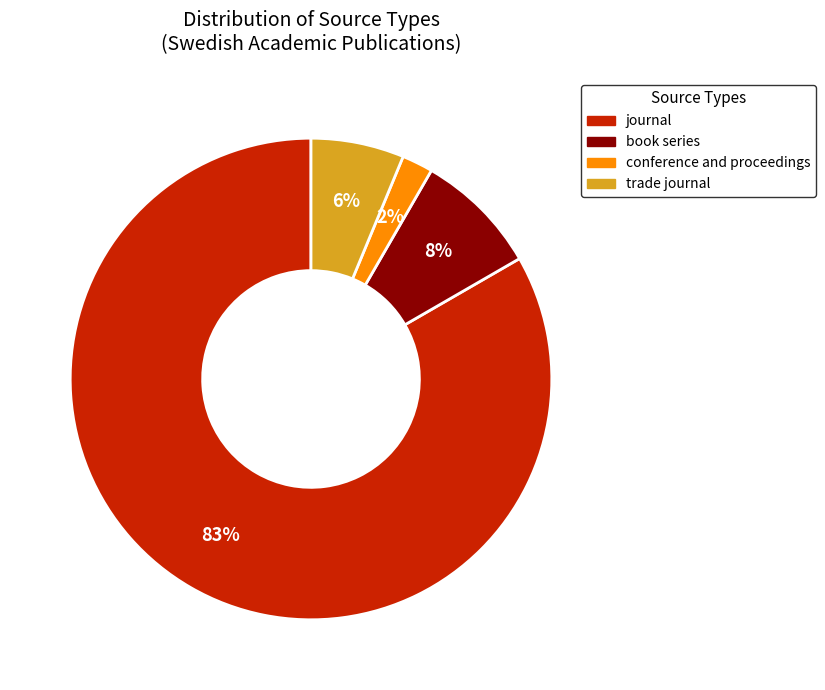

Between book series and conference and proceedings, which is larger?

book series